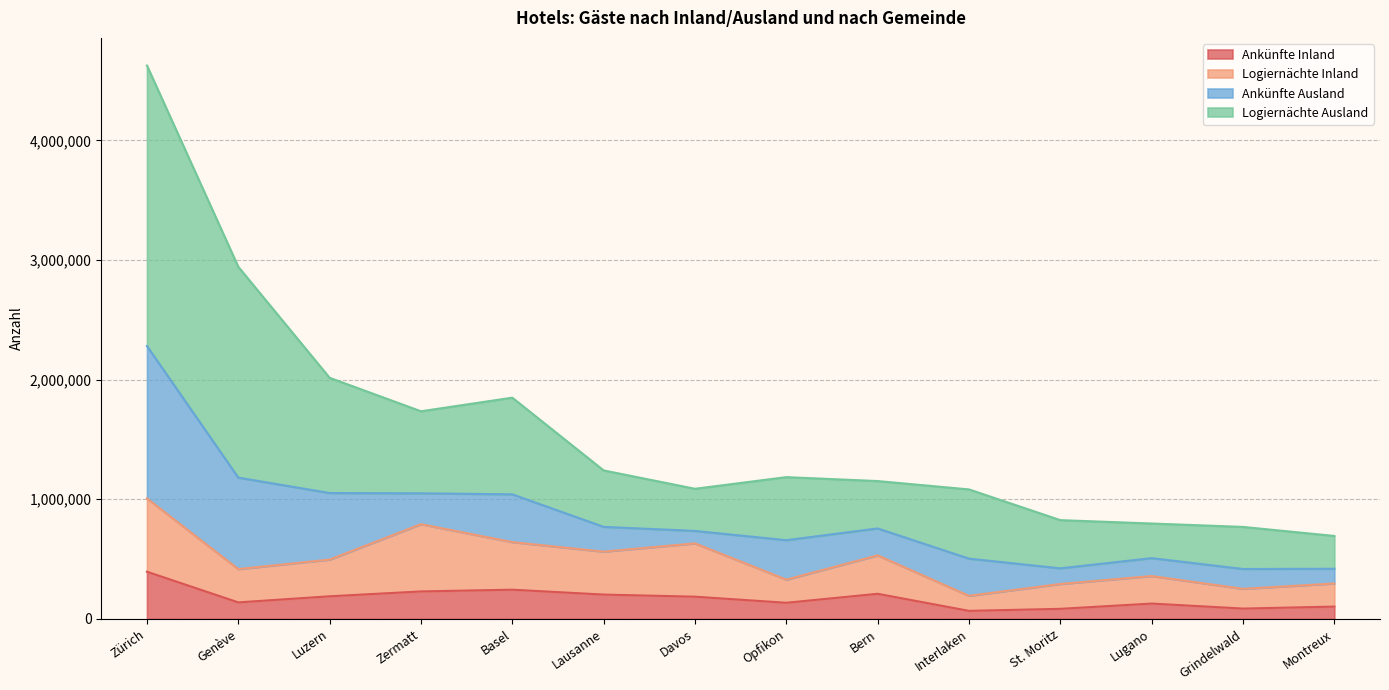

Does the chart have visible grid lines?

Yes